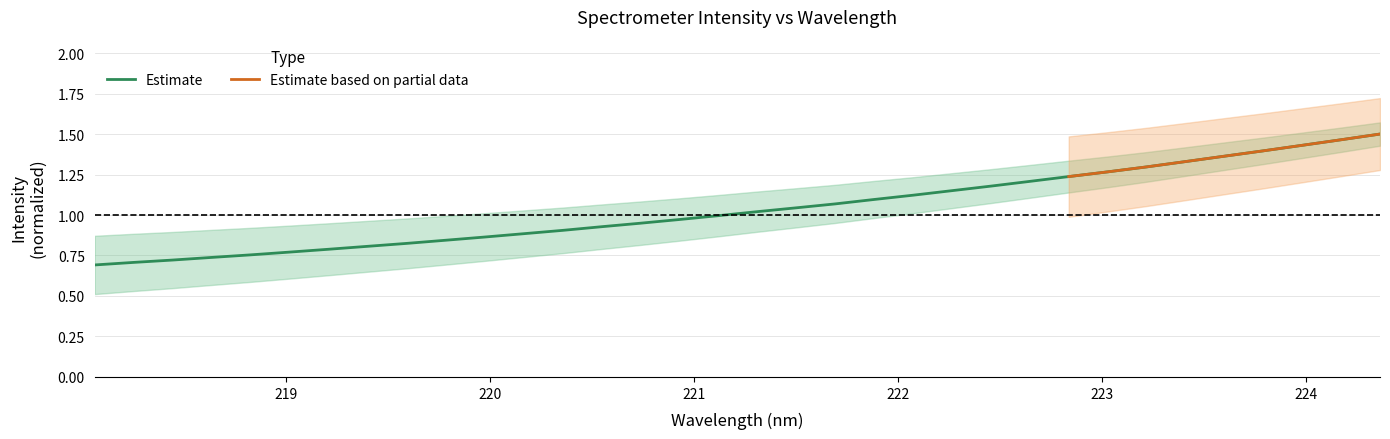

Does the chart have visible grid lines?

Yes